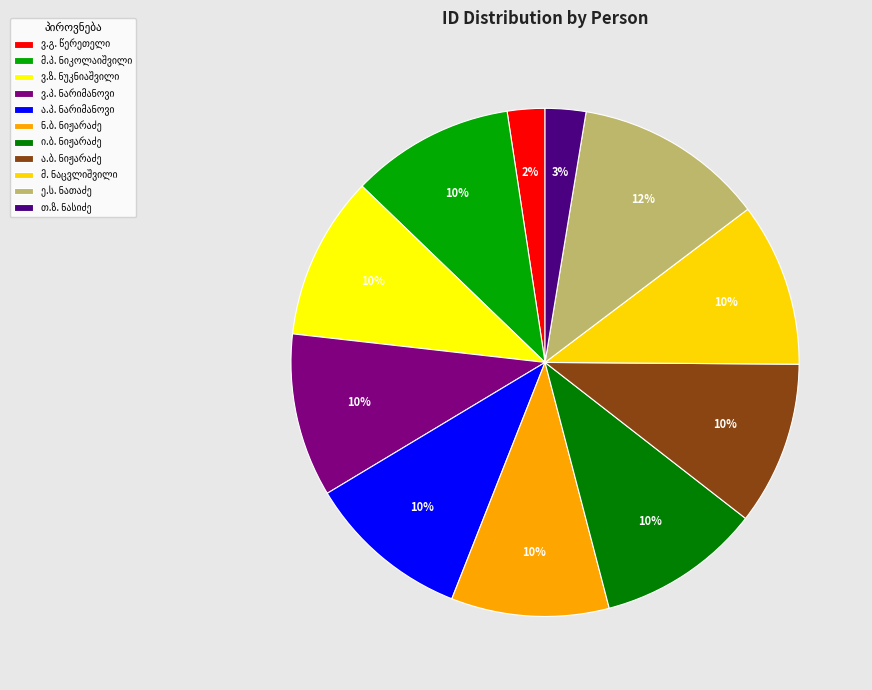

Does any single category account for the majority?

No